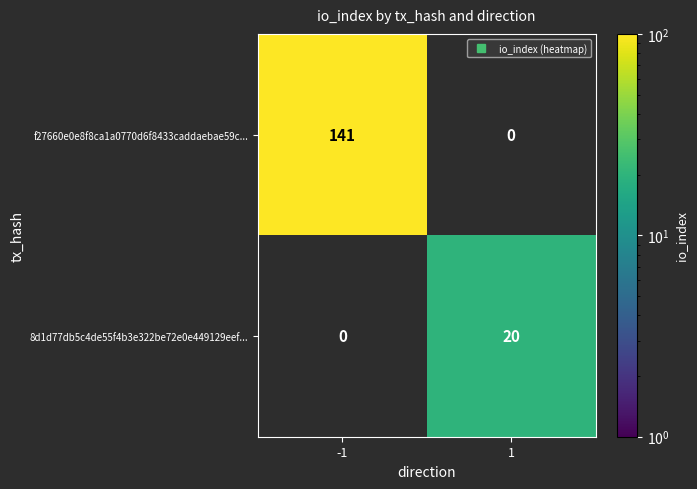

Is the value of 8d1d77db5c4de55f4b3e322be72e0e449129eef... at -1 greater than the value of f27660e0e8f8ca1a0770d6f8433caddaebae59c... at -1?

No